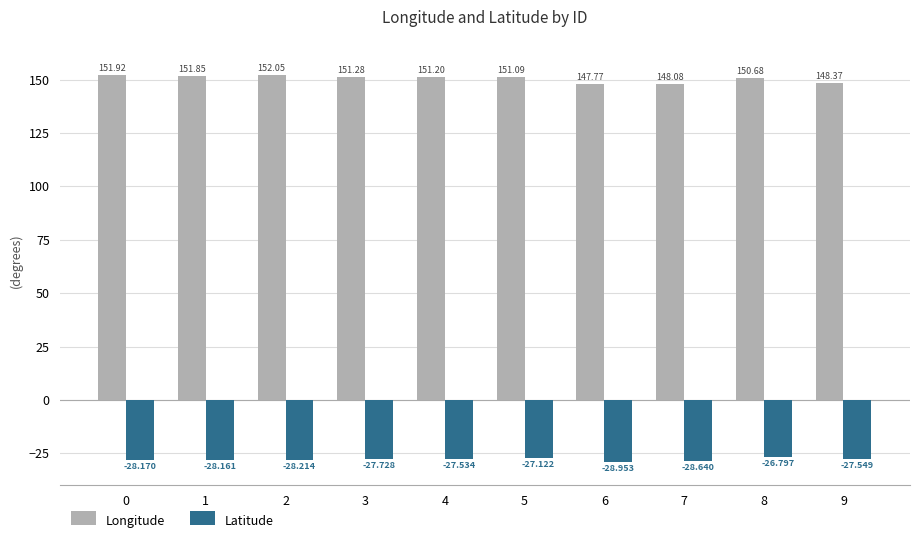

What is the sum of all Latitude values?

-278.9